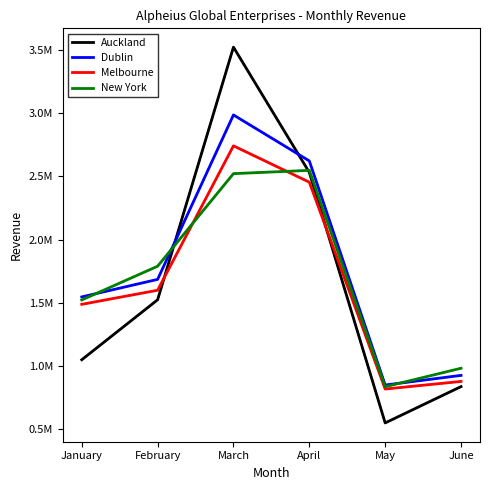

What are all the series names shown in the legend?

Auckland, Dublin, Melbourne, New York